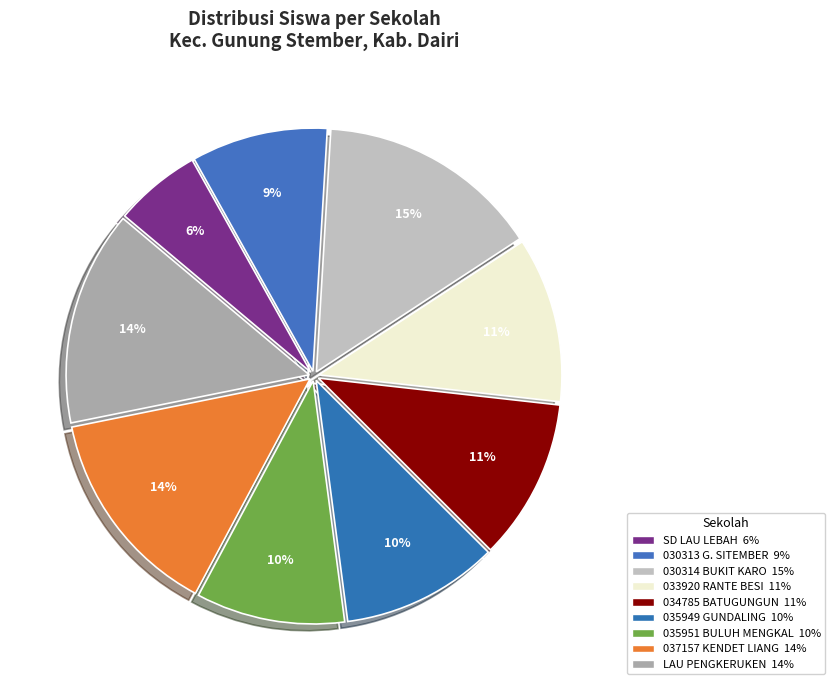

How many segments does this pie chart have?

9